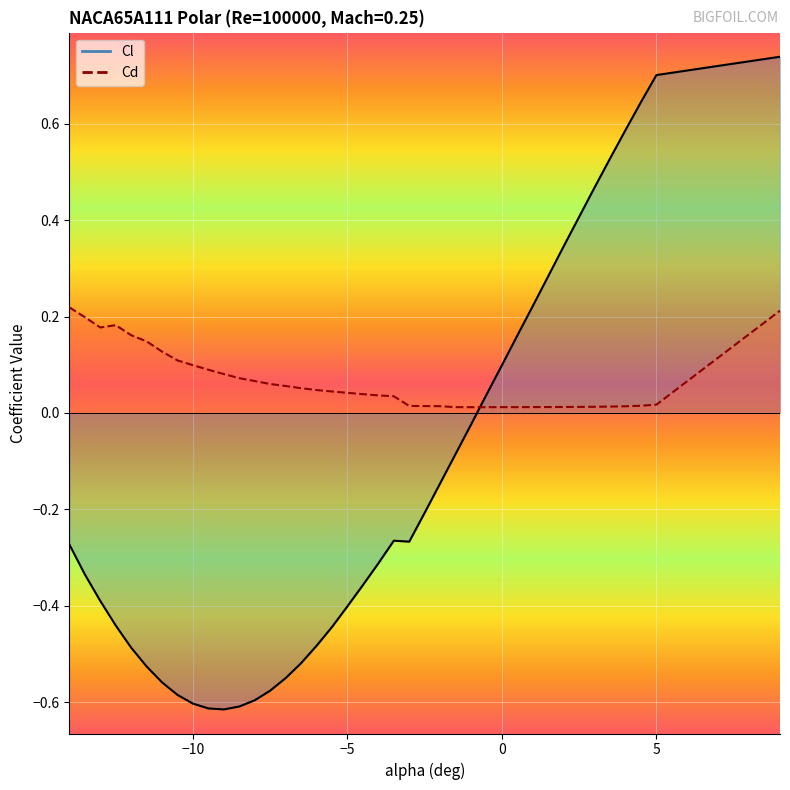

Read the Cl value at 9.0.

0.7